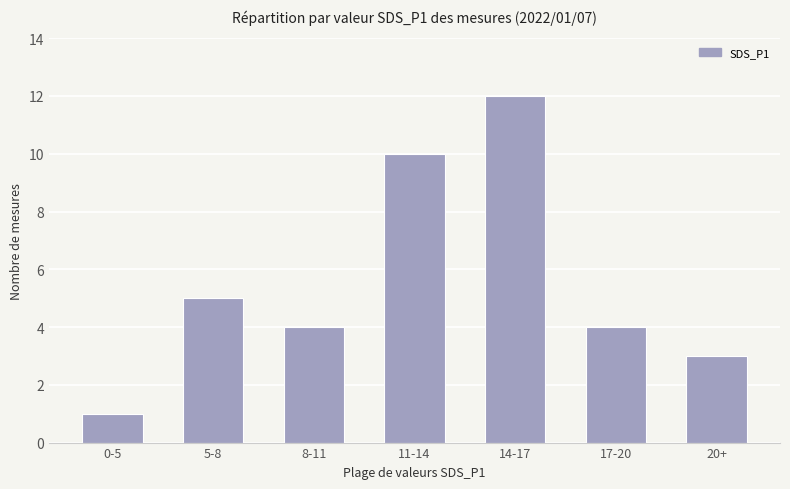

What is the ratio of the value at 11-14 to the value at 8-11?

2.5